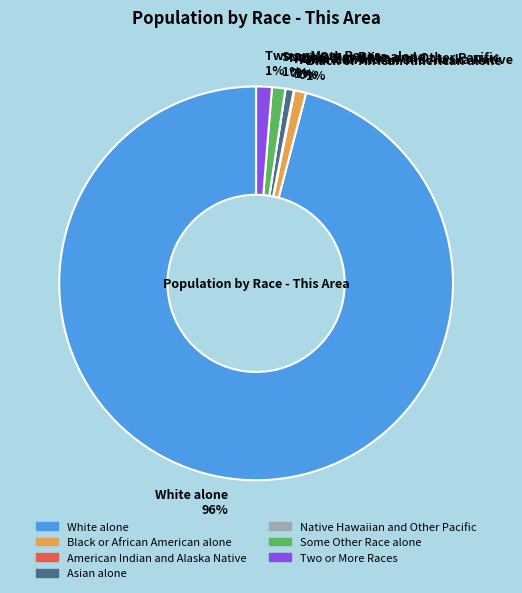

The White alone slice represents 96% of the pie. True or false?

True